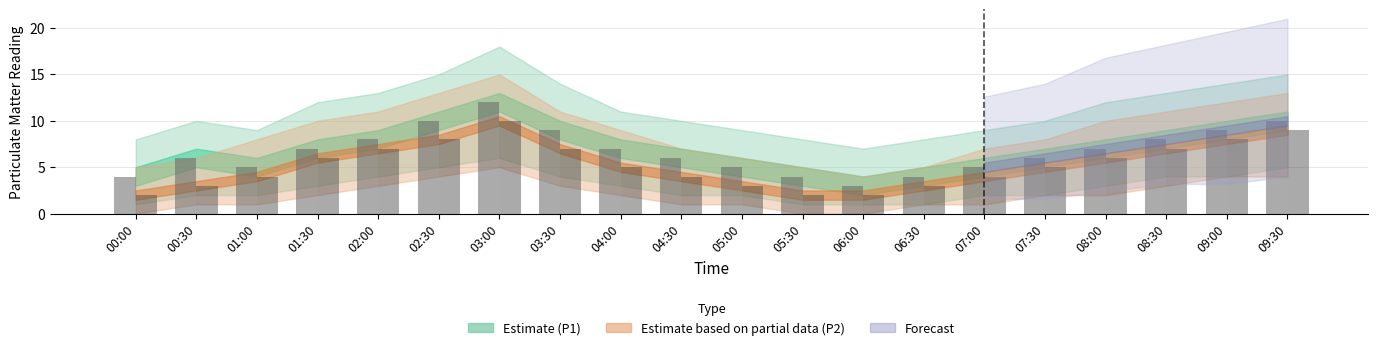

Which label corresponds to the largest value in the chart?

03:00